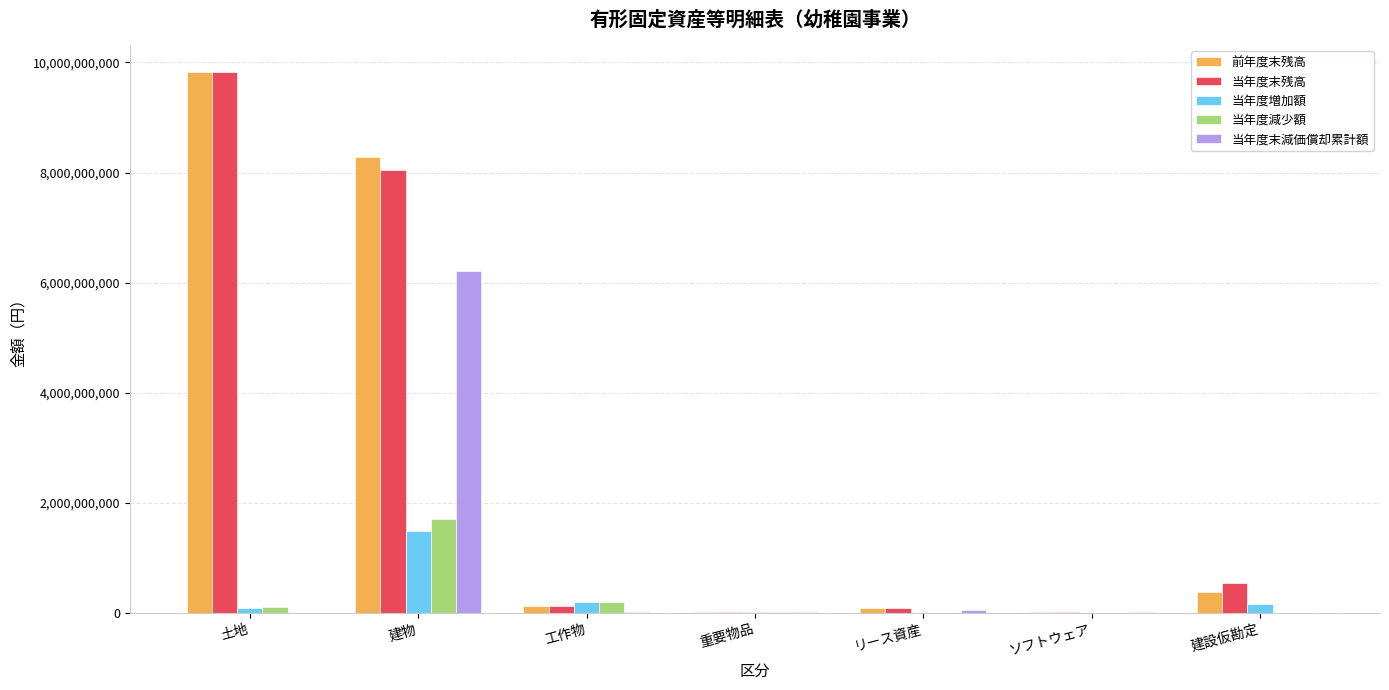

How many series are shown in this chart?

5